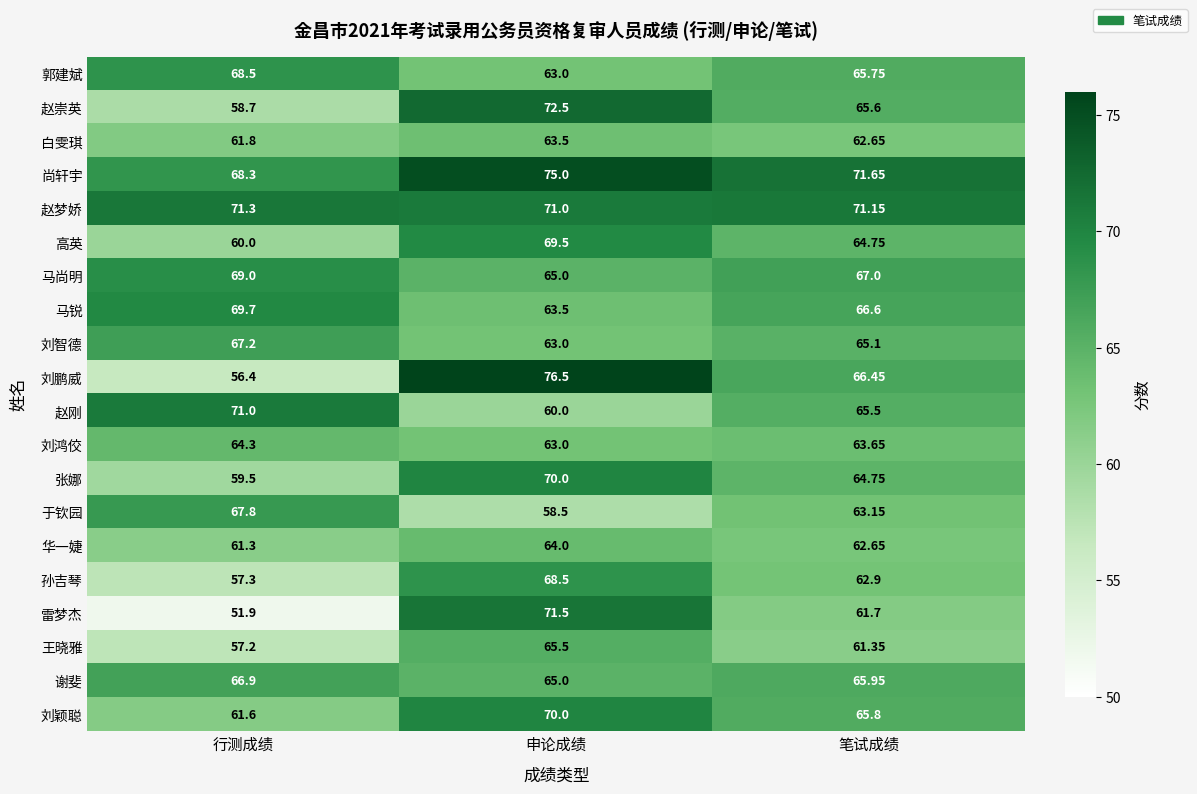

Which series changed the most between 申论成绩 and 笔试成绩?

刘鹏威